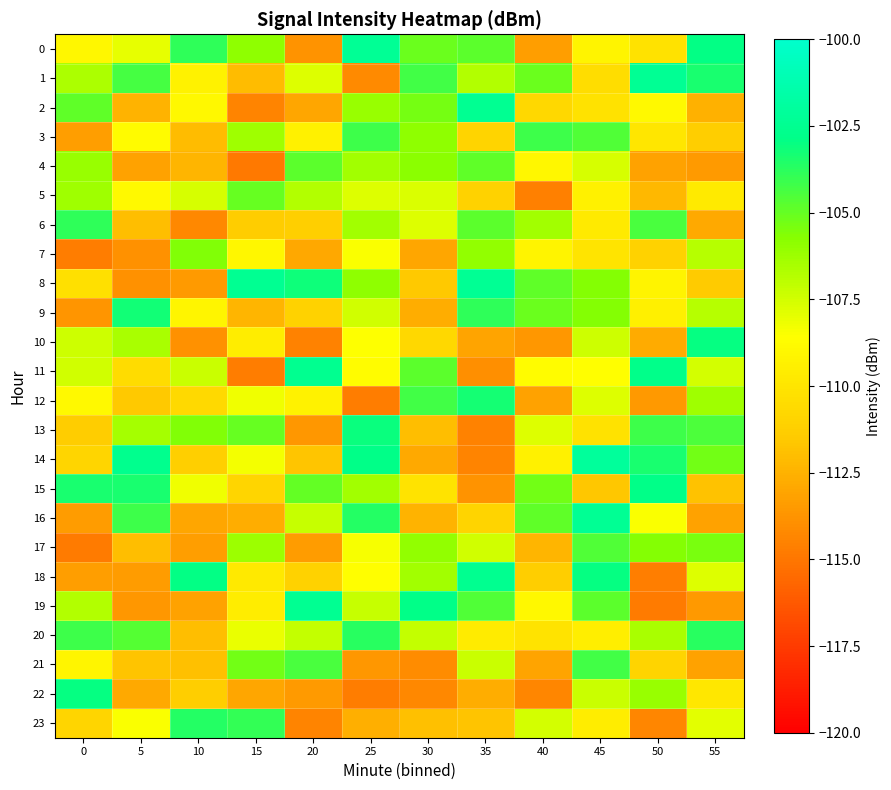

Reading left to right, transcribe all the data shown in this chart.

0: 0=-109.0	5=-108.0	10=-103.8	15=-105.9	20=-113.8	25=-102.3	30=-105.1	35=-104.8	40=-113.3	45=-109.1	50=-110.2	55=-103.0
1: 0=-106.6	5=-104.3	10=-109.2	15=-112.0	20=-107.8	25=-114.2	30=-104.2	35=-106.8	40=-105.1	45=-110.4	50=-102.4	55=-103.4
2: 0=-104.9	5=-112.5	10=-108.9	15=-114.4	20=-113.0	25=-106.1	30=-105.3	35=-102.4	40=-110.8	45=-110.2	50=-108.9	55=-112.5
3: 0=-113.3	5=-108.8	10=-112.1	15=-106.3	20=-109.3	25=-104.2	30=-105.9	35=-110.9	40=-104.2	45=-104.5	50=-110.0	55=-111.3
4: 0=-106.1	5=-113.2	10=-112.4	15=-114.9	20=-104.8	25=-106.4	30=-105.8	35=-104.9	40=-109.0	45=-107.6	50=-113.2	55=-113.5
5: 0=-106.3	5=-108.9	10=-107.7	15=-105.1	20=-106.7	25=-107.8	30=-107.7	35=-111.0	40=-114.6	45=-109.3	50=-112.2	55=-109.7
6: 0=-103.9	5=-112.0	10=-114.2	15=-111.3	20=-111.2	25=-106.4	30=-107.8	35=-104.8	40=-106.4	45=-109.7	50=-104.4	55=-112.8
7: 0=-114.7	5=-113.8	10=-105.6	15=-109.0	20=-112.9	25=-108.5	30=-113.0	35=-105.9	40=-109.2	45=-110.0	50=-111.1	55=-106.8
8: 0=-110.3	5=-113.9	10=-113.5	15=-102.5	20=-103.2	25=-105.9	30=-111.5	35=-102.4	40=-104.9	45=-105.7	50=-109.2	55=-111.5
9: 0=-113.7	5=-103.3	10=-109.1	15=-112.4	20=-111.0	25=-107.5	30=-112.7	35=-103.9	40=-105.1	45=-105.6	50=-109.4	55=-106.8
10: 0=-107.4	5=-106.6	10=-113.9	15=-109.6	20=-114.5	25=-108.6	30=-110.7	35=-113.1	40=-113.7	45=-107.4	50=-112.8	55=-103.0
11: 0=-107.4	5=-110.5	10=-107.3	15=-114.7	20=-102.5	25=-108.7	30=-104.8	35=-113.9	40=-108.7	45=-108.6	50=-102.8	55=-107.6
12: 0=-108.8	5=-111.5	10=-110.7	15=-108.2	20=-109.3	25=-114.7	30=-104.3	35=-103.3	40=-113.2	45=-107.8	50=-113.6	55=-106.3
13: 0=-111.3	5=-106.4	10=-105.5	15=-105.0	20=-113.6	25=-103.1	30=-112.0	35=-114.5	40=-107.8	45=-110.2	50=-104.2	55=-104.5
14: 0=-110.9	5=-102.6	10=-111.2	15=-108.3	20=-111.7	25=-102.8	30=-112.9	35=-114.4	40=-109.3	45=-102.1	50=-103.4	55=-105.3
15: 0=-103.4	5=-103.4	10=-108.3	15=-110.9	20=-105.0	25=-106.4	30=-110.1	35=-113.8	40=-105.3	45=-111.6	50=-102.8	55=-111.9
16: 0=-113.4	5=-104.2	10=-113.0	15=-112.7	20=-107.2	25=-103.6	30=-112.4	35=-111.0	40=-104.9	45=-102.4	50=-108.5	55=-113.1
17: 0=-114.8	5=-112.0	10=-113.3	15=-106.2	20=-113.4	25=-108.4	30=-106.0	35=-107.4	40=-112.4	45=-104.5	50=-105.7	55=-105.4
18: 0=-113.3	5=-113.4	10=-102.9	15=-109.8	20=-111.1	25=-108.6	30=-106.4	35=-102.6	40=-111.3	45=-103.0	50=-114.7	55=-107.8
19: 0=-106.8	5=-113.6	10=-113.2	15=-109.6	20=-102.4	25=-107.3	30=-102.9	35=-104.5	40=-108.9	45=-104.8	50=-114.8	55=-113.6
20: 0=-104.2	5=-104.6	10=-112.0	15=-108.1	20=-107.1	25=-103.7	30=-107.2	35=-109.6	40=-110.1	45=-109.5	50=-106.5	55=-103.7
21: 0=-109.1	5=-111.8	10=-111.9	15=-105.3	20=-104.4	25=-113.6	30=-114.1	35=-107.3	40=-113.1	45=-104.3	50=-111.0	55=-113.1
22: 0=-103.0	5=-112.8	10=-111.3	15=-113.0	20=-113.5	25=-114.7	30=-114.3	35=-112.7	40=-114.3	45=-107.3	50=-106.2	55=-109.9
23: 0=-110.9	5=-108.4	10=-103.6	15=-103.9	20=-114.4	25=-112.6	30=-111.9	35=-111.8	40=-107.6	45=-109.6	50=-114.4	55=-107.9